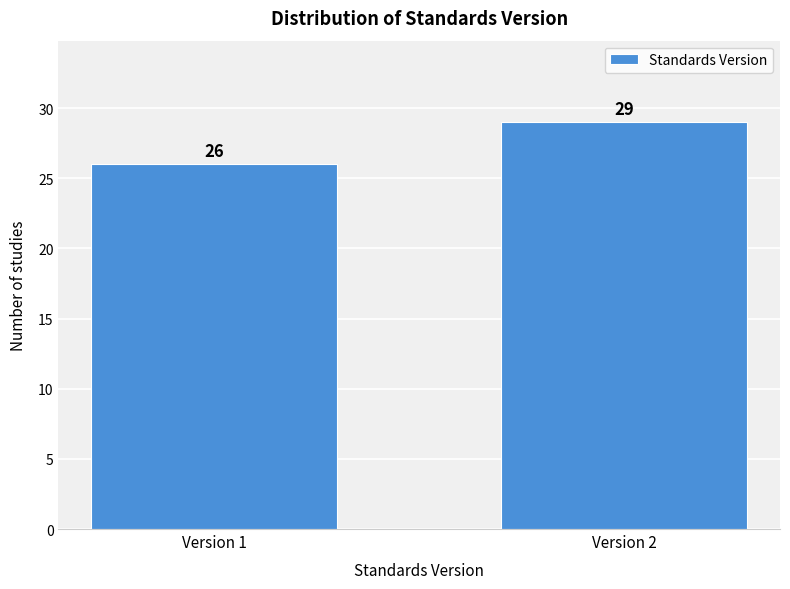

Reading left to right, what are all the values shown in this chart?

Version 1=26	Version 2=29